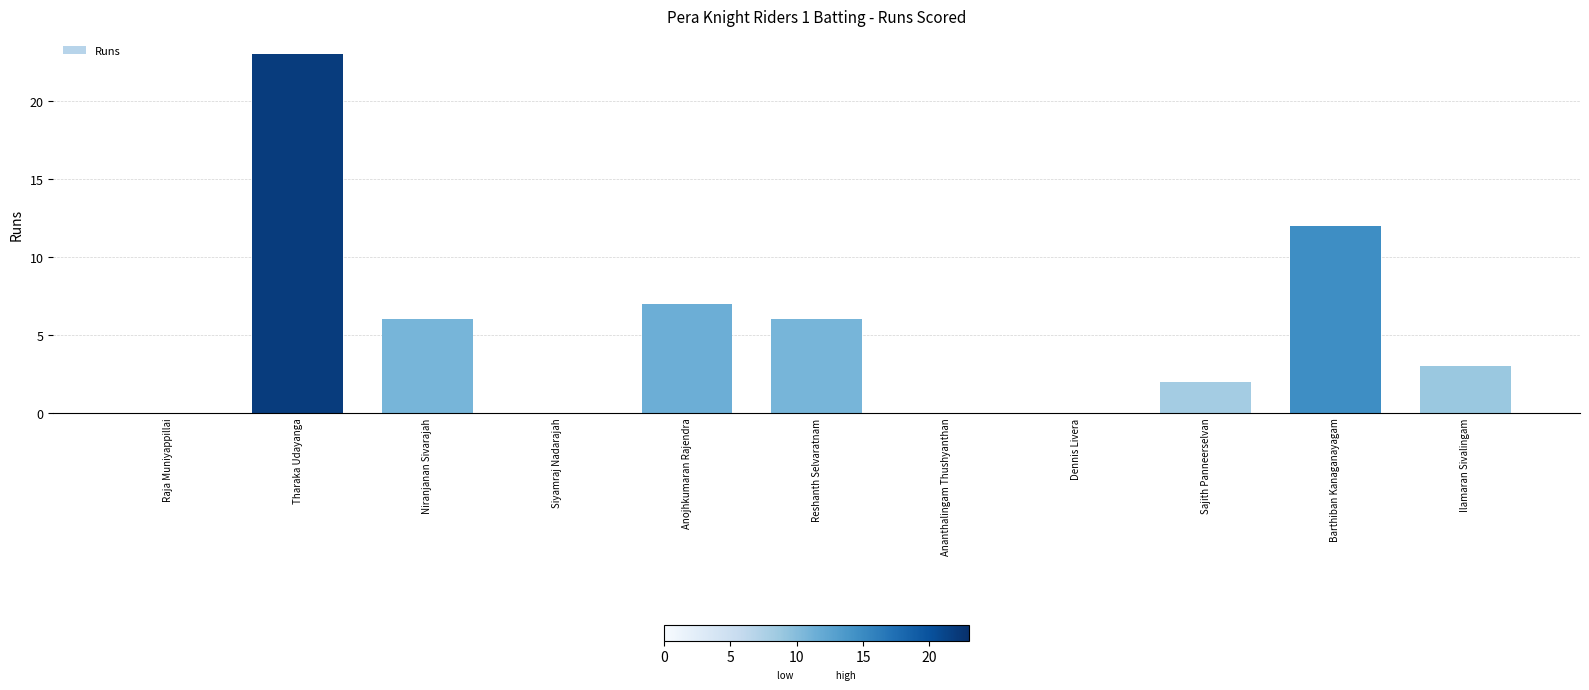

What is the maximum value shown in the chart?

23